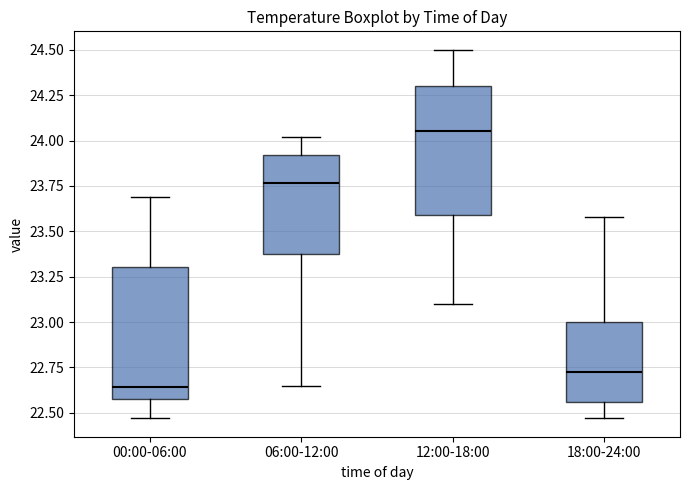

Reading left to right, transcribe this box plot: for each box, give where its median line is, the range the box spans, and where its two whiskers end, as read against the y-axis. The values are not printed on the chart, so give them approximately, as read against the axis.

00:00-06:00: median 22.65, box 22.60 to 23.30, whiskers 22.45 to 23.70
06:00-12:00: median 23.75, box 23.40 to 23.90, whiskers 22.65 to 24.00
12:00-18:00: median 24.05, box 23.60 to 24.30, whiskers 23.10 to 24.50
18:00-24:00: median 22.75, box 22.55 to 23.00, whiskers 22.45 to 23.60